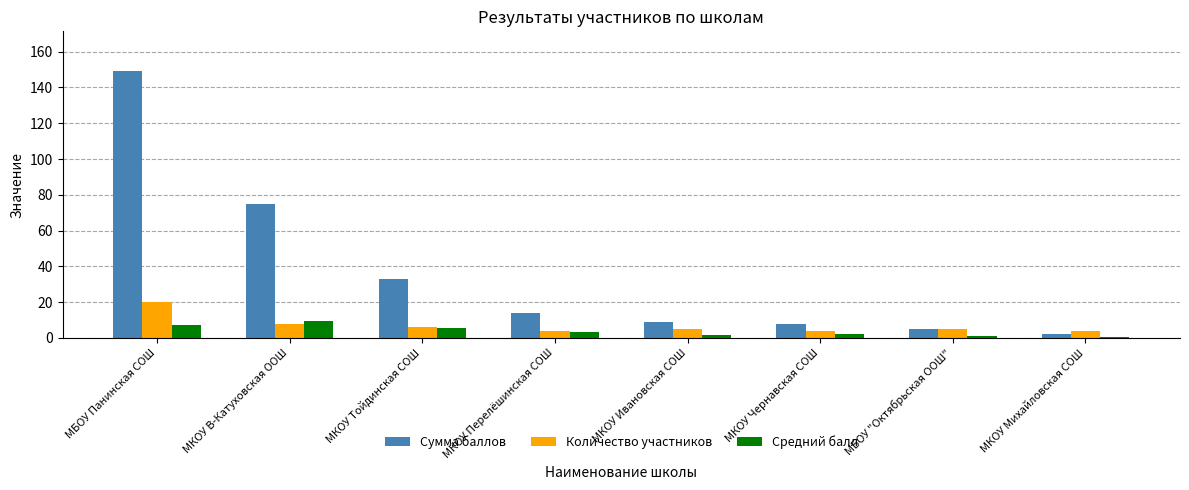

What are all the series names shown in the legend?

Сумма баллов, Количество участников, Средний балл